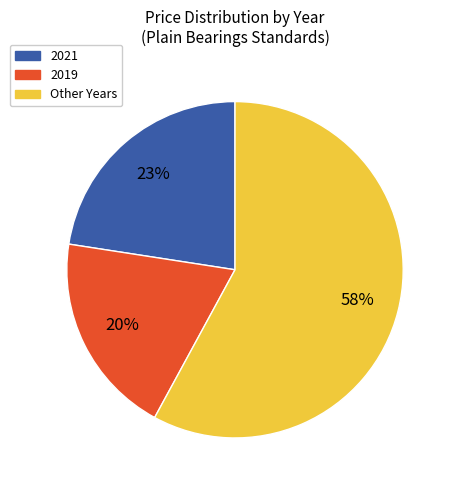

Which category has the smallest portion of the pie?

2019